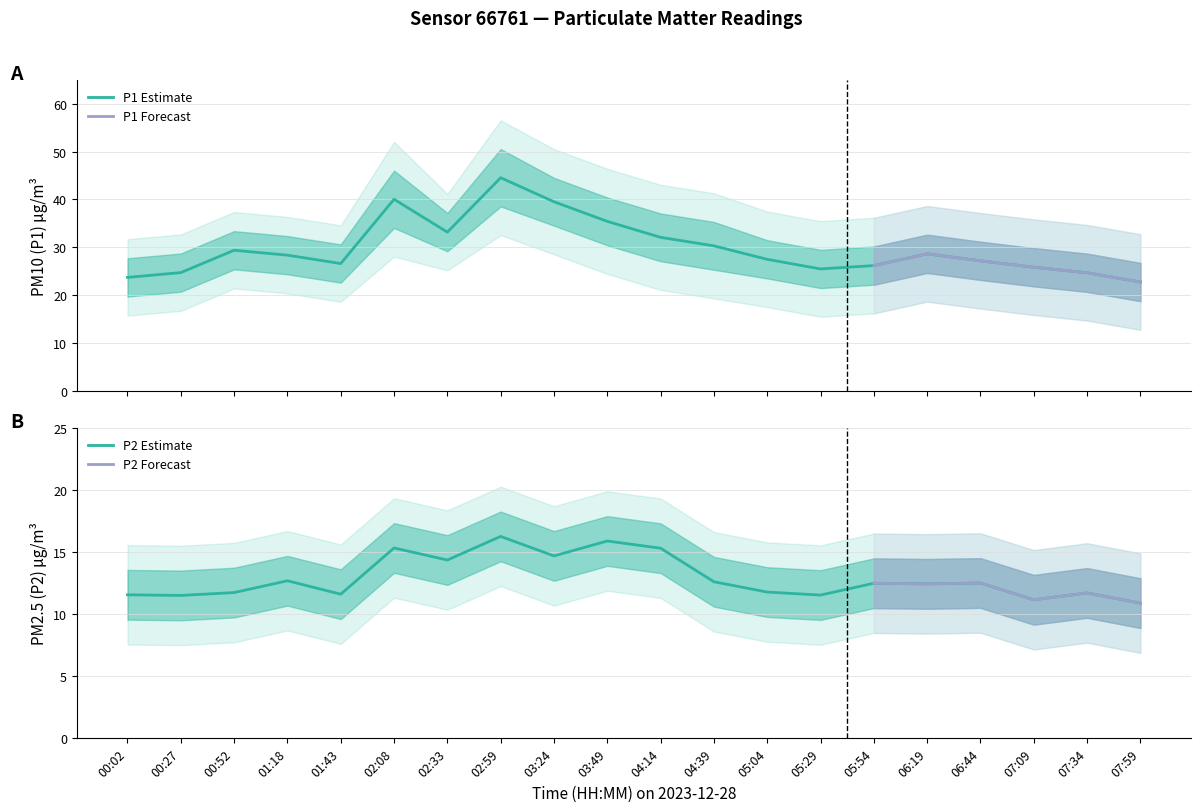

How many data points in P1 are above 28?

10